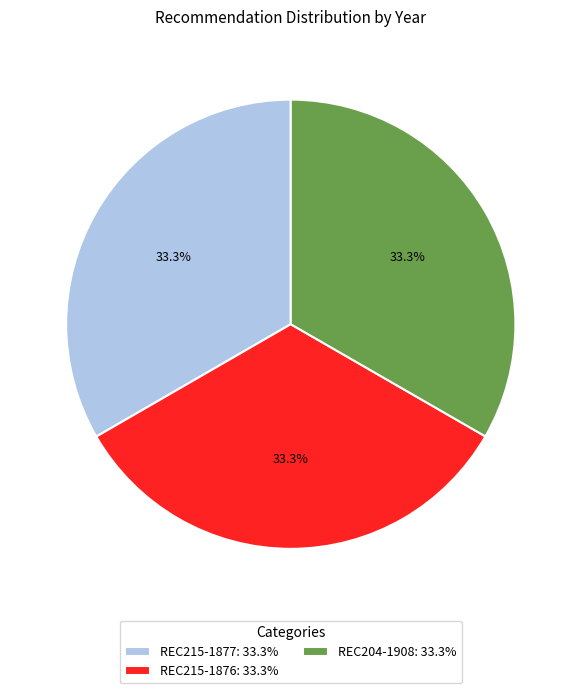

To the nearest percent, what percentage of the pie is REC204-1908?

33%